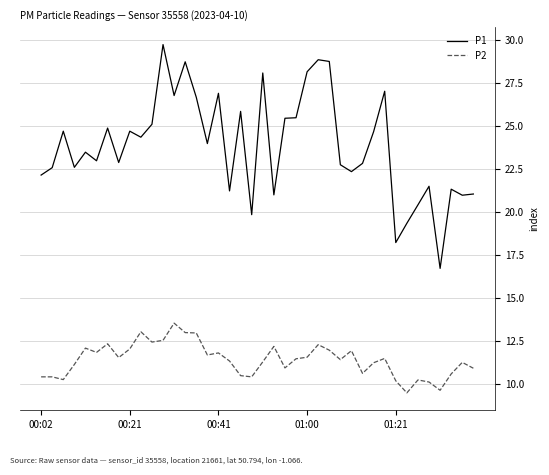

Which series has the largest total across all categories?

P1